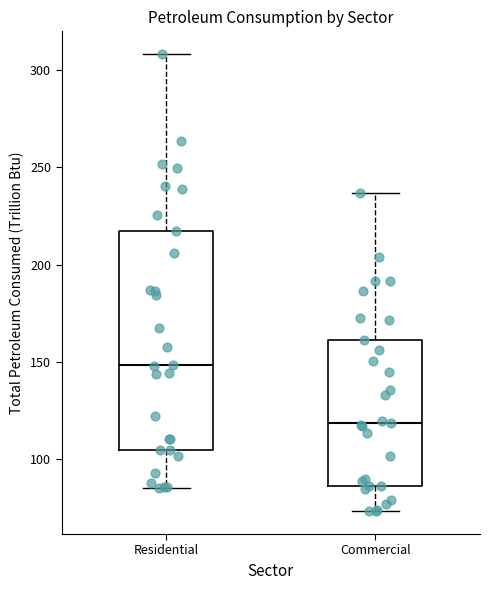

Where does the median line of the box for Residential sit on the y-axis? The values are not printed on the chart, so give them approximately, as read against the axis.

150